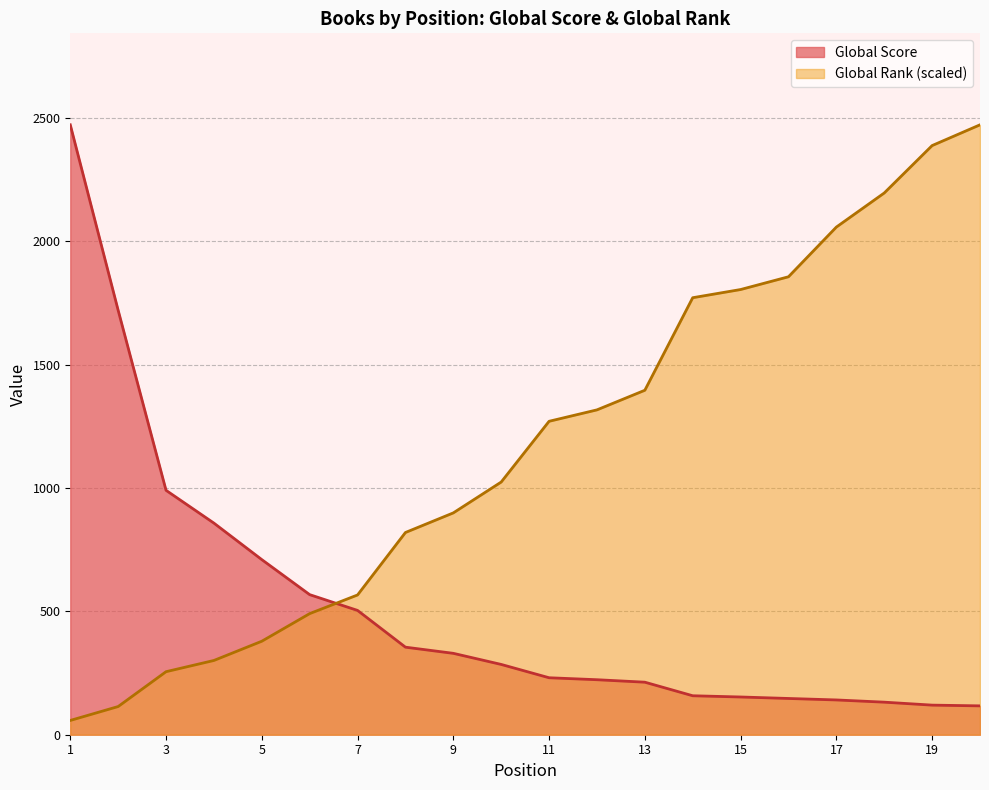

Between 7 and 13, which is larger?

7